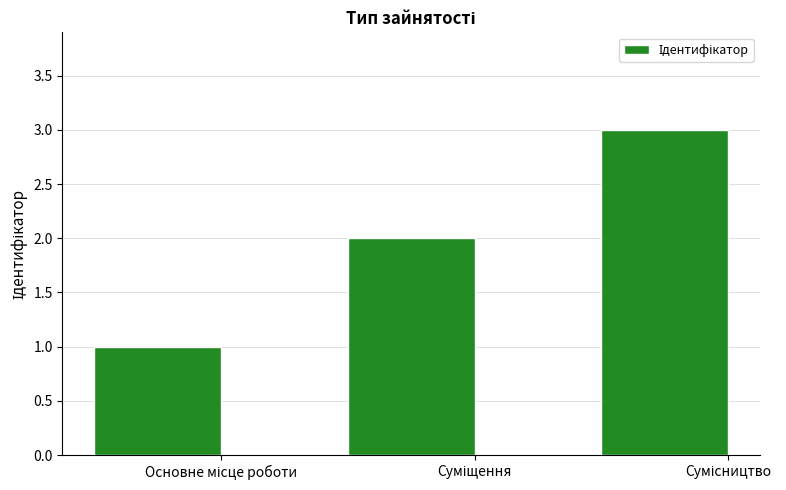

How many bars are there in total?

3